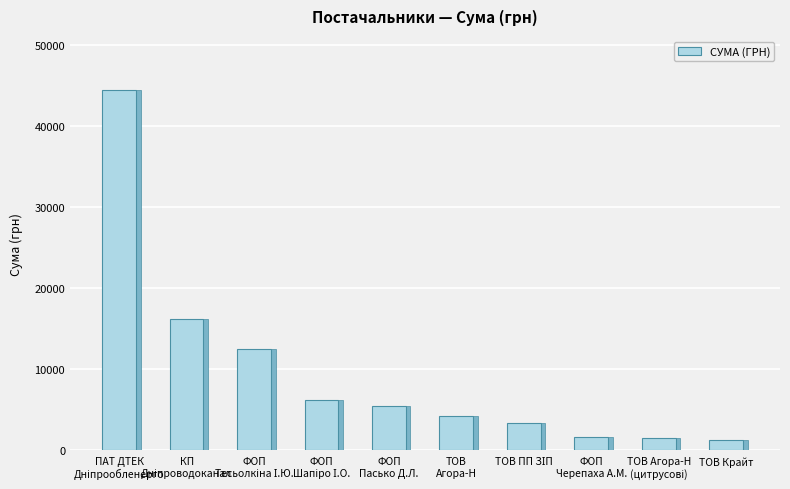

The chart shows a value of 5422.1 at ФОП
Пасько Д.Л.. True or false?

True